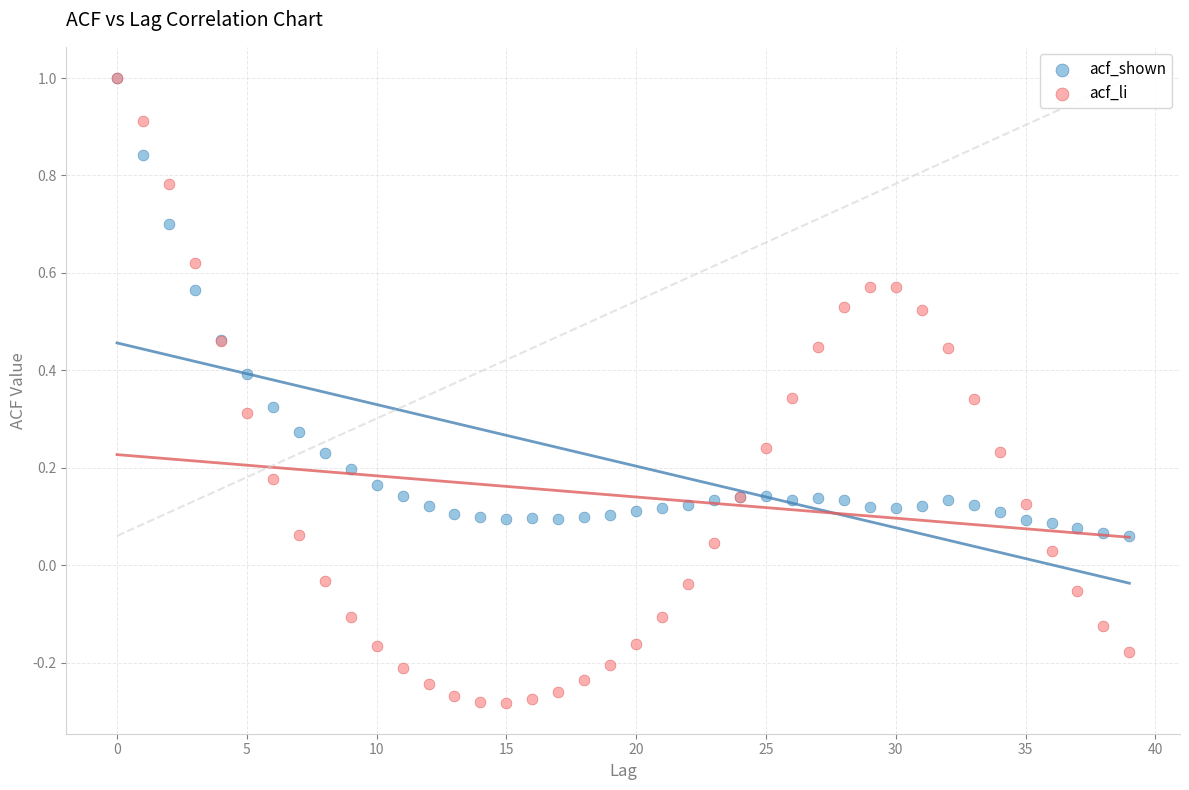

What are all the series names shown in the legend?

acf_shown, acf_li